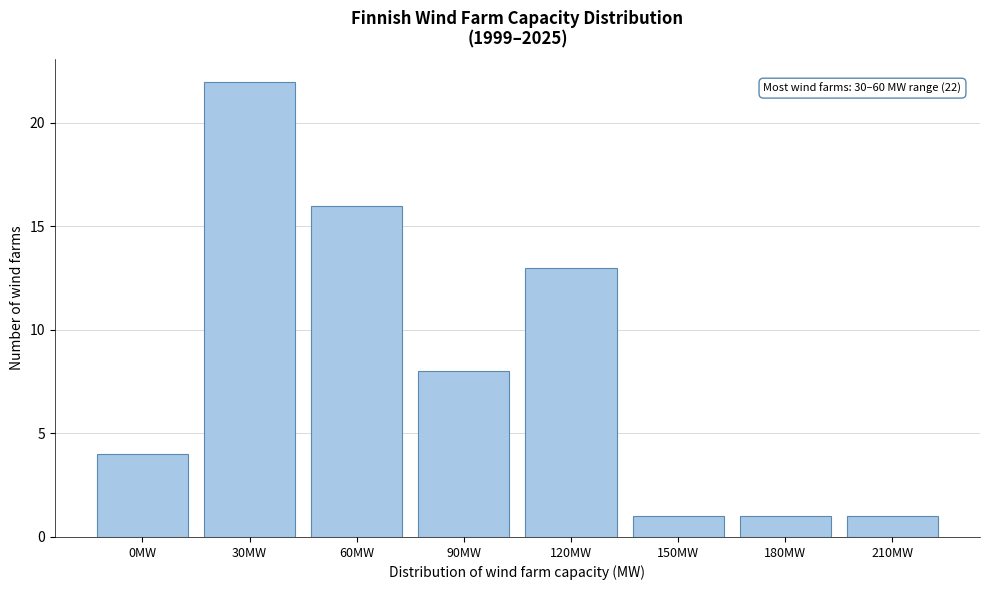

Reading left to right, transcribe all the data shown in this chart.

4	22	16	8	13	1	1	1